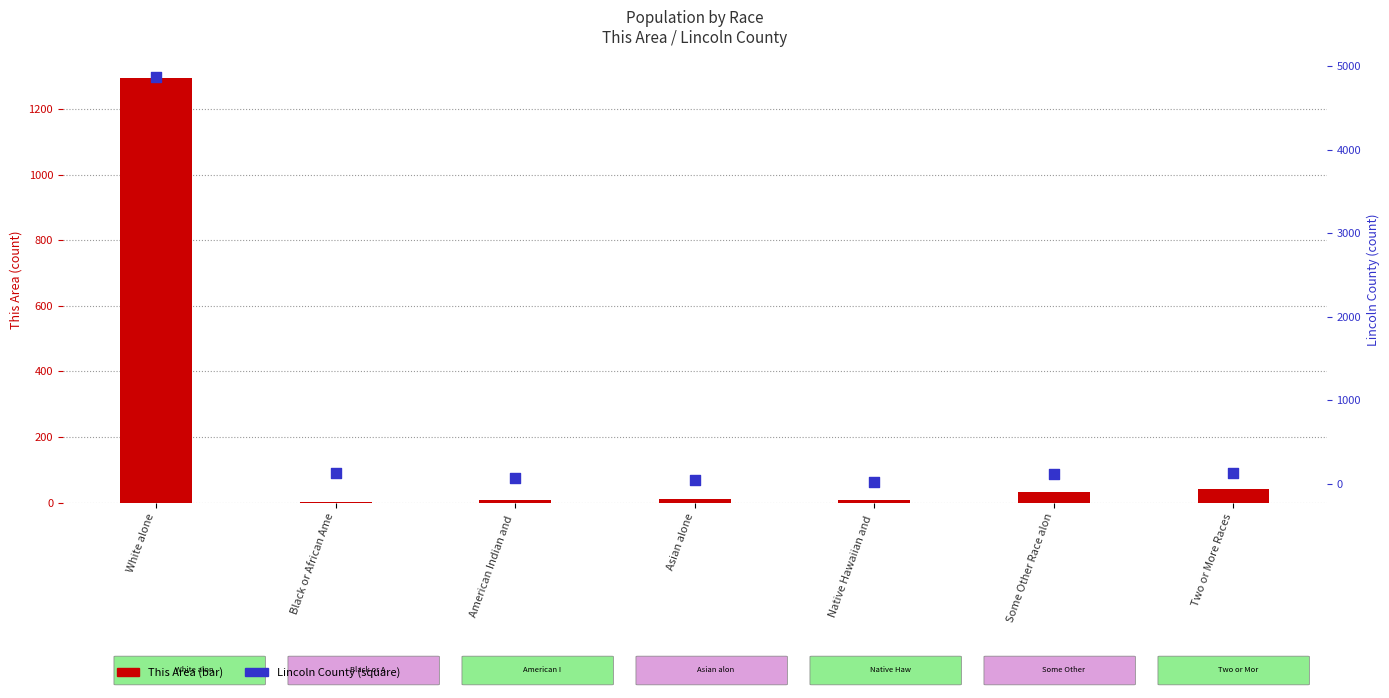

Is the value of This Area at White alone greater than the value of Lincoln County at Asian alone?

Yes